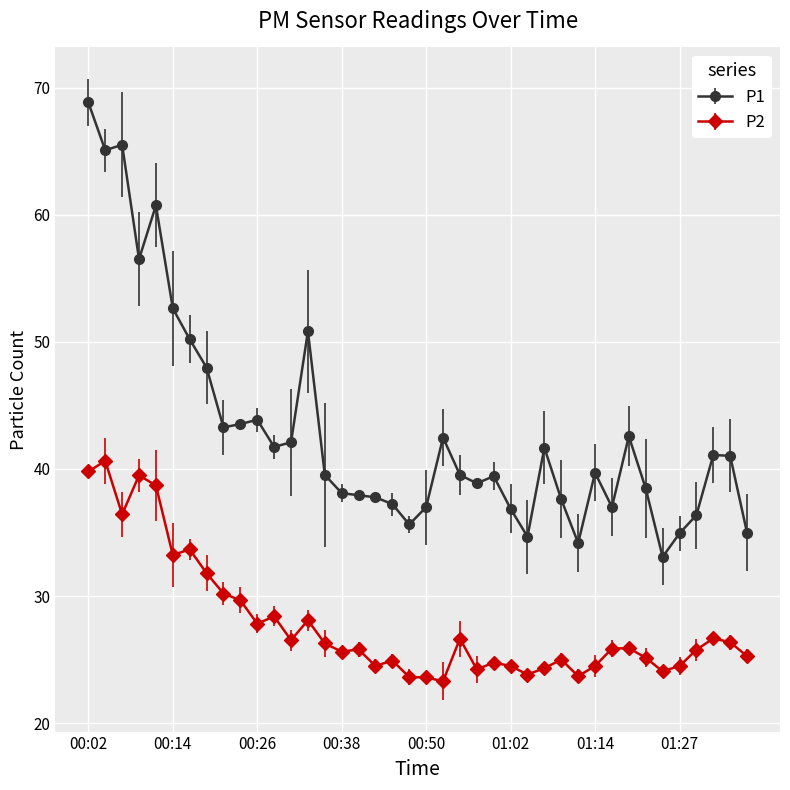

What is the sum of all P1 values?

1720.5